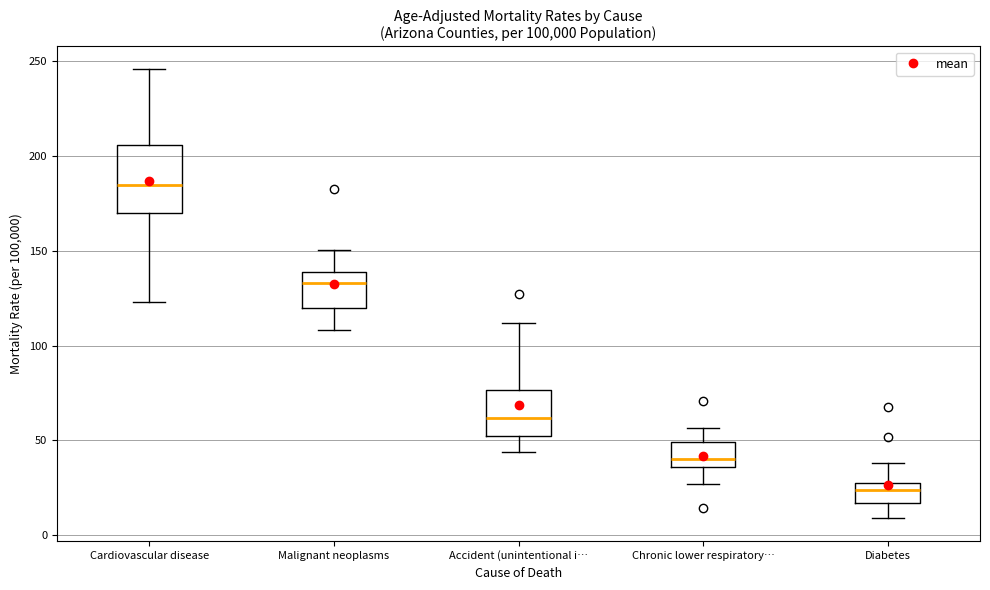

Which box's median line is the lowest?

Diabetes